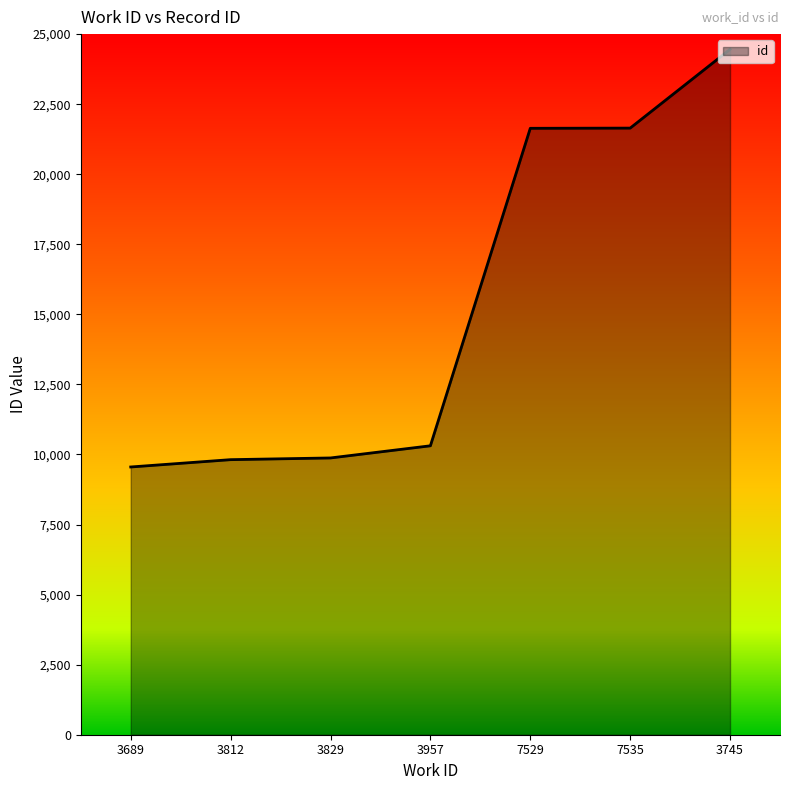

How many values are below 10310?

3